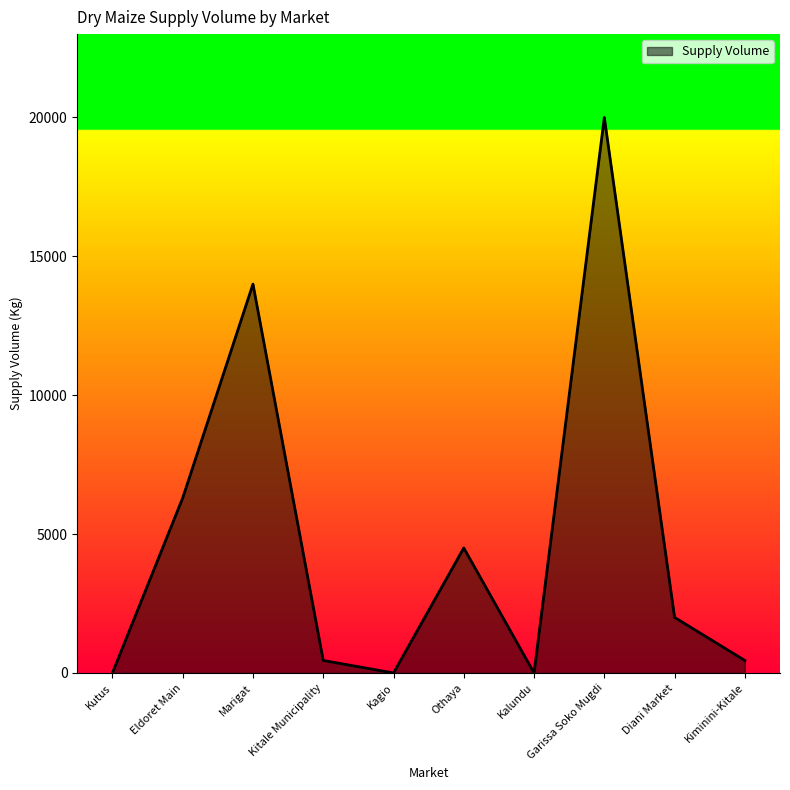

What is the sum of all values?

47700